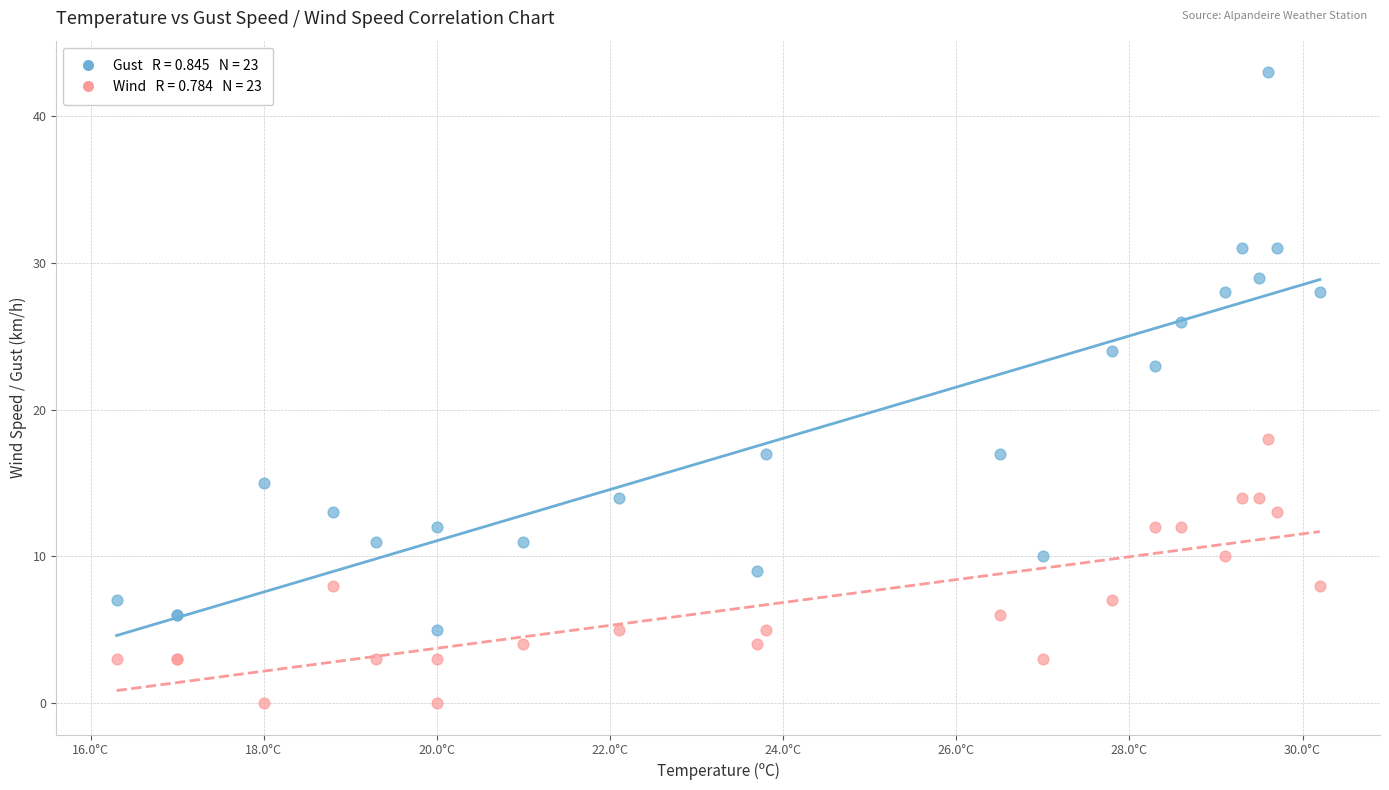

Across all series, what Y value is closest to 21?

23